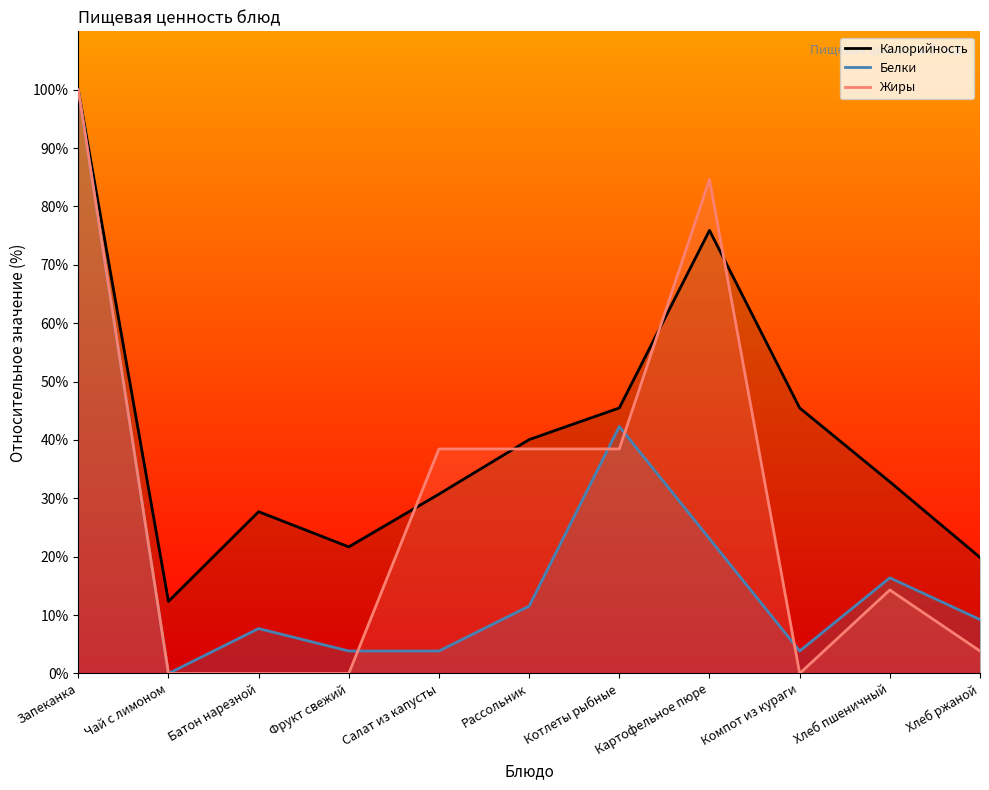

What is the total value across all series at Рассольник?

90.1